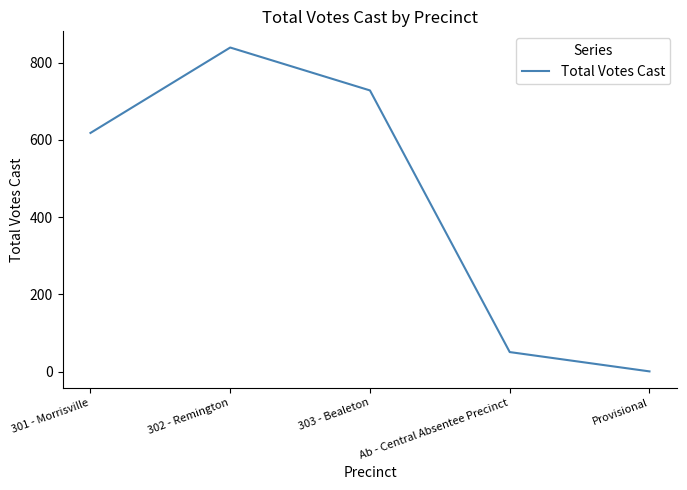

How many interior local peaks (higher than both neighbors) does the data have?

1